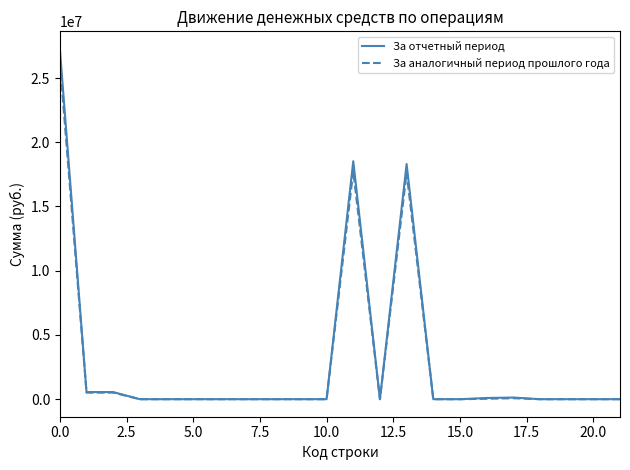

What is the maximum value for За аналогичный период прошлого года?

26263713.9